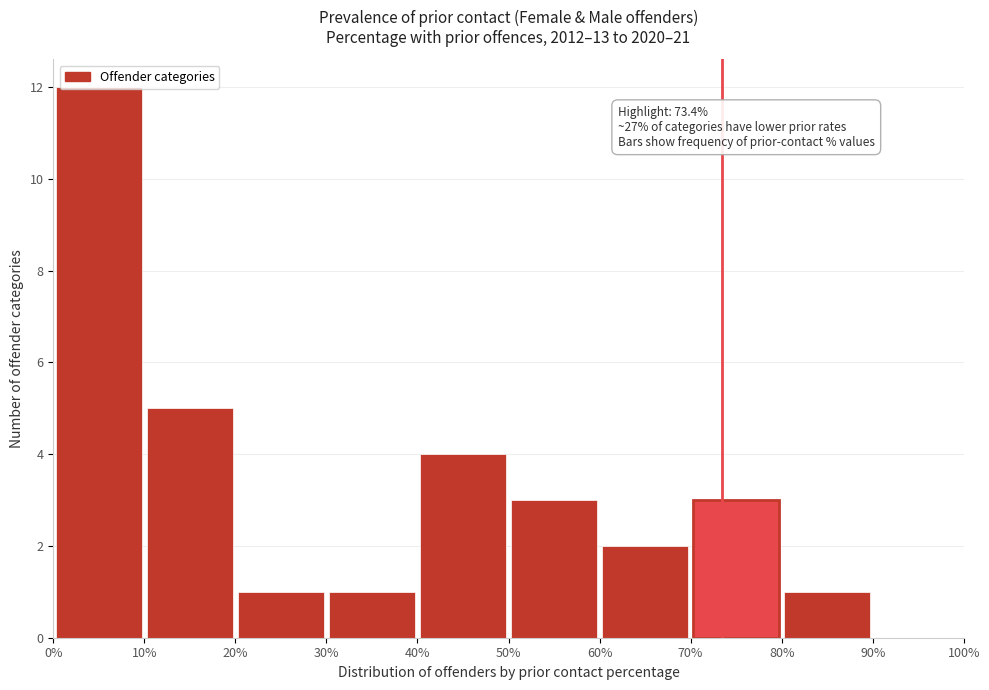

Which range on the x-axis has the tallest bar?

0% to 10%